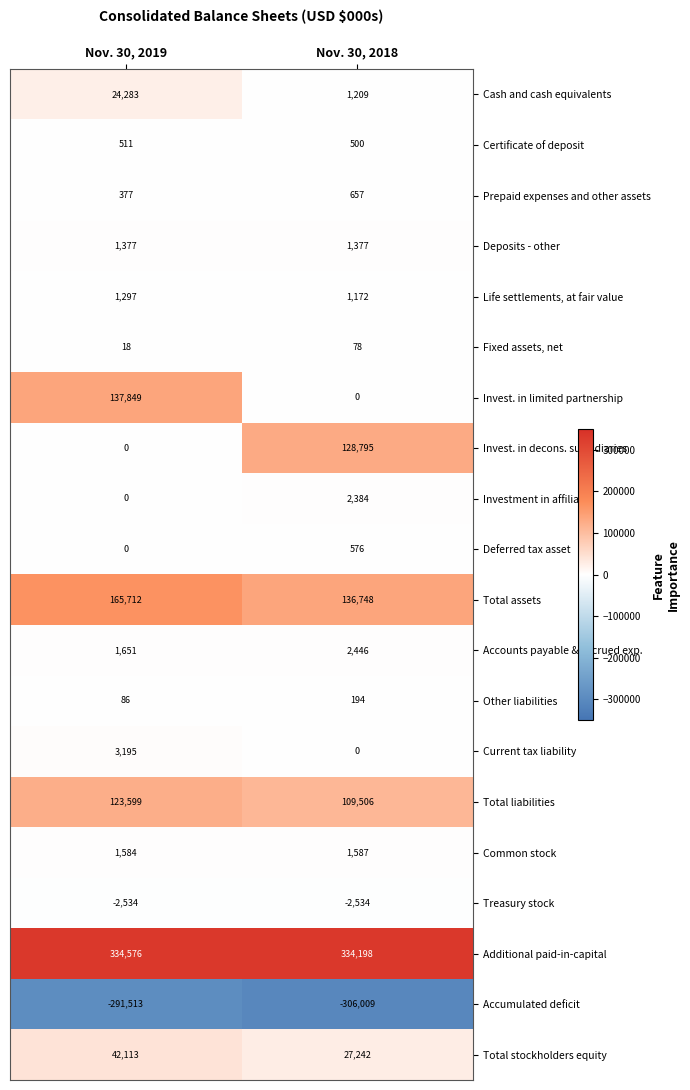

Rank the series by their maximum value, from lowest to highest.

Accumulated deficit, Treasury stock, Fixed assets, net, Other liabilities, Certificate of deposit, Deferred tax asset, Prepaid expenses and other assets, Life settlements, at fair value, Deposits - other, Common stock, Investment in affiliates, Accounts payable & accrued exp., Current tax liability, Cash and cash equivalents, Total stockholders equity, Total liabilities, Invest. in decons. subsidiaries, Invest. in limited partnership, Total assets, Additional paid-in-capital